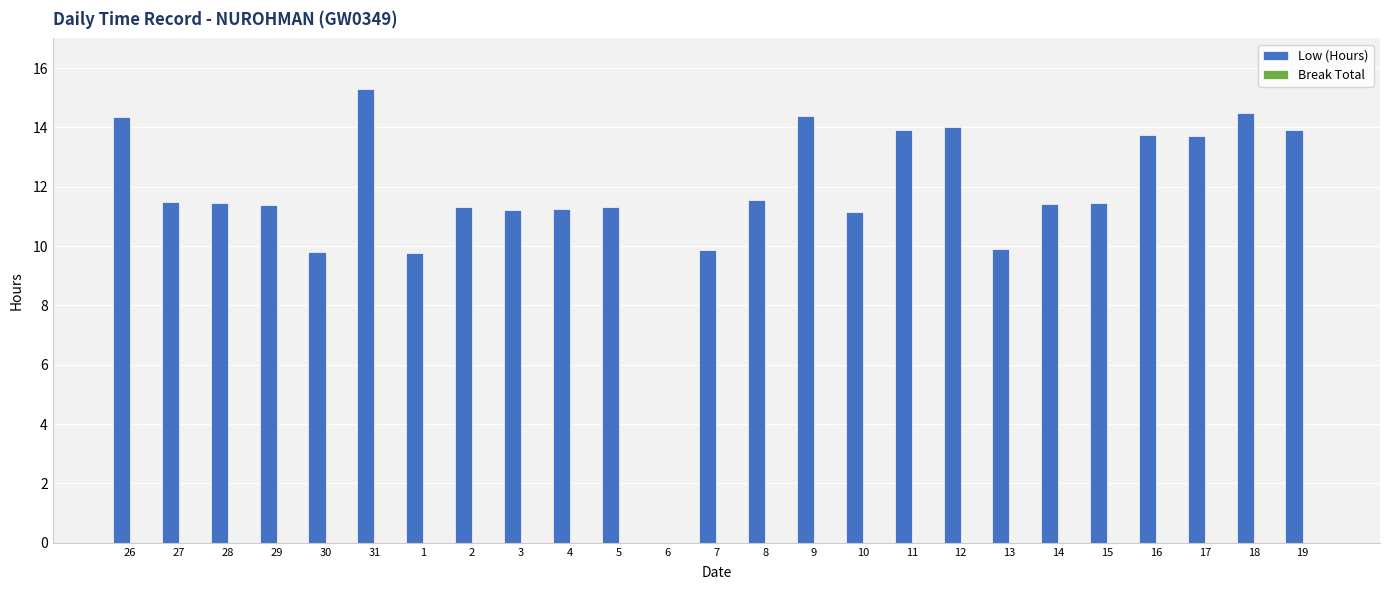

What is the sum of all values?

292.2